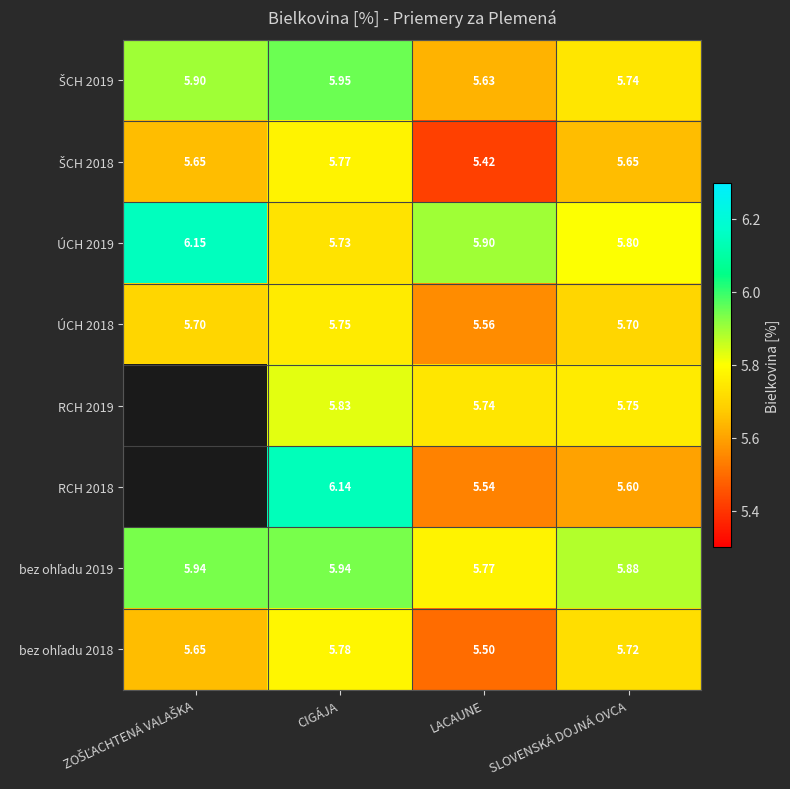

At which label does ÚCH 2018 reach its peak?

CIGÁJA